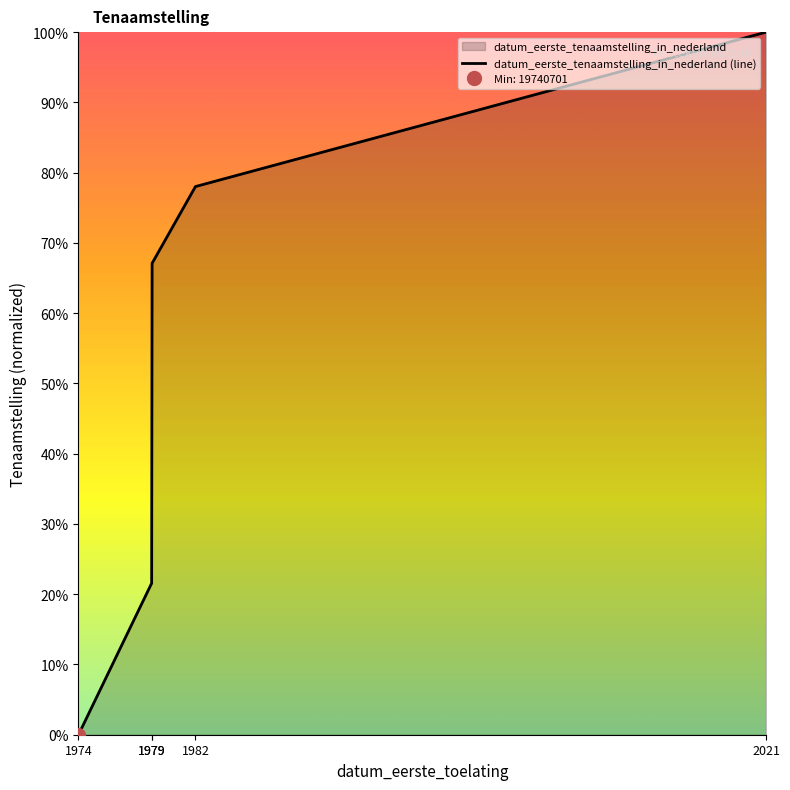

True or false: the data shows 0.8 at 1982.

True